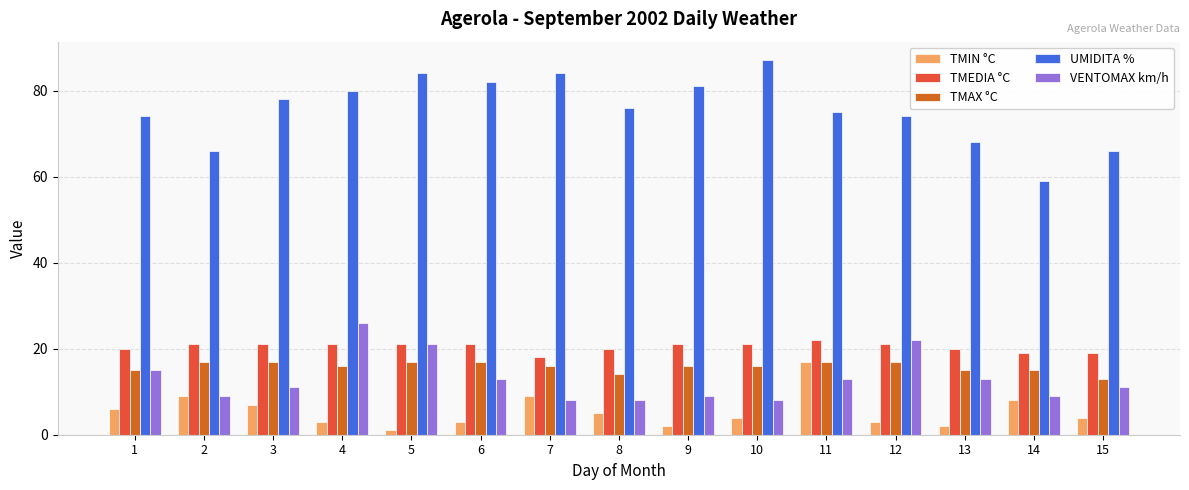

True or false: VENTOMAX km/h has a value of 18 at 6.

False